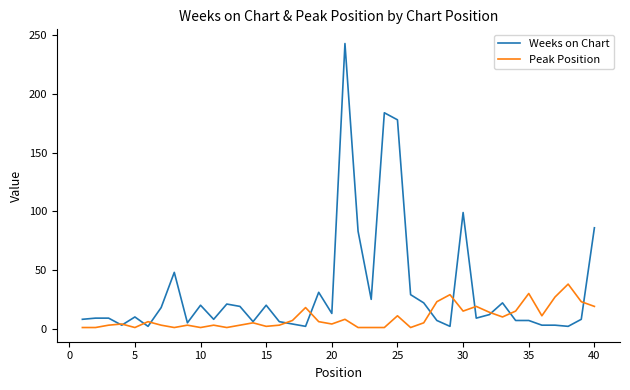

What is the highest value of the Peak Position series?

38